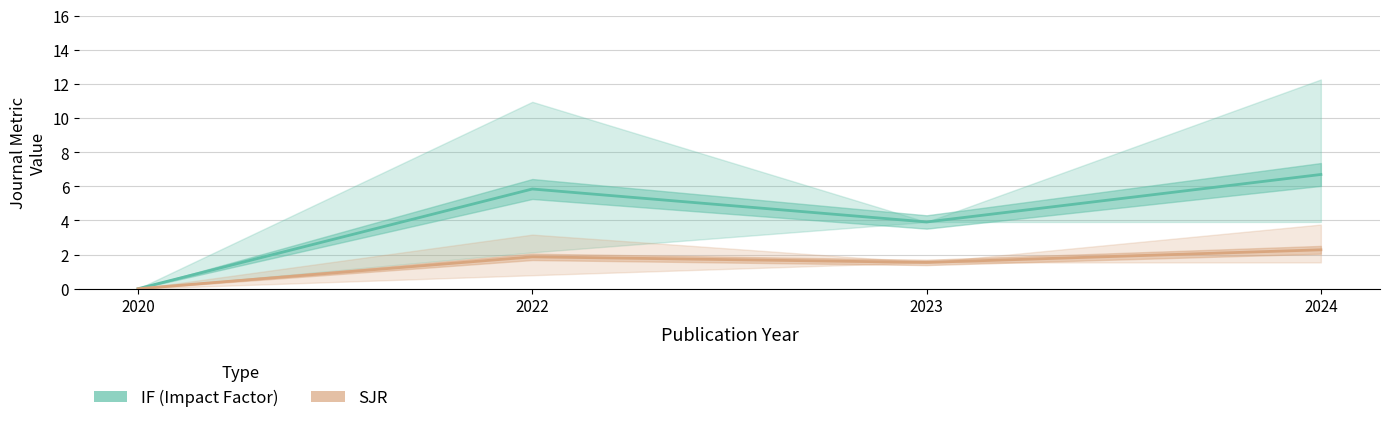

What is the difference between the maximum and second lowest values in the IF (Impact Factor) series?

2.8